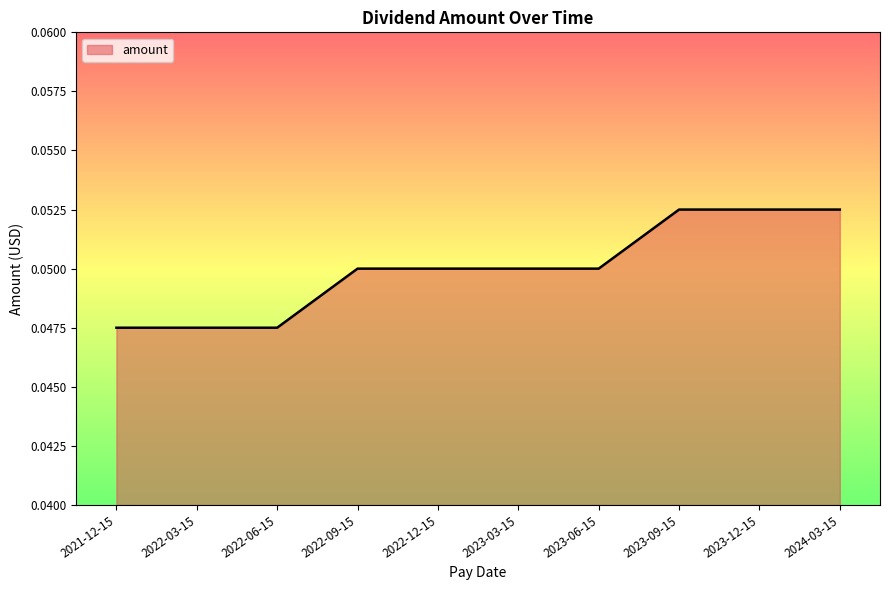

How many categories are shown in the chart?

10